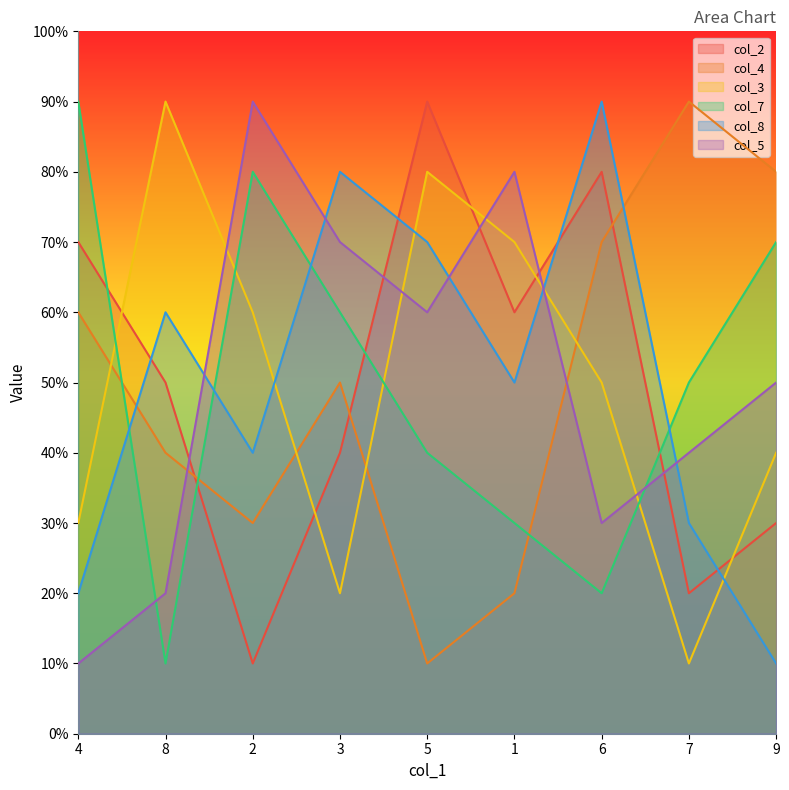

Which series changed the most between 2 and 9?

col_4